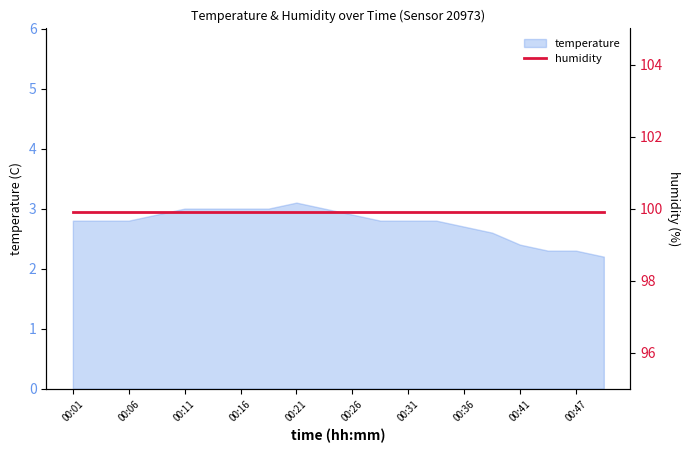

Rank the categories by value from highest to lowest.

00:21, 00:11, 00:14, 00:16, 00:18, 00:23, 00:09, 00:26, 00:01, 00:04, 00:06, 00:28, 00:31, 00:34, 00:36, 00:38, 00:41, 00:44, 00:47, 00:49